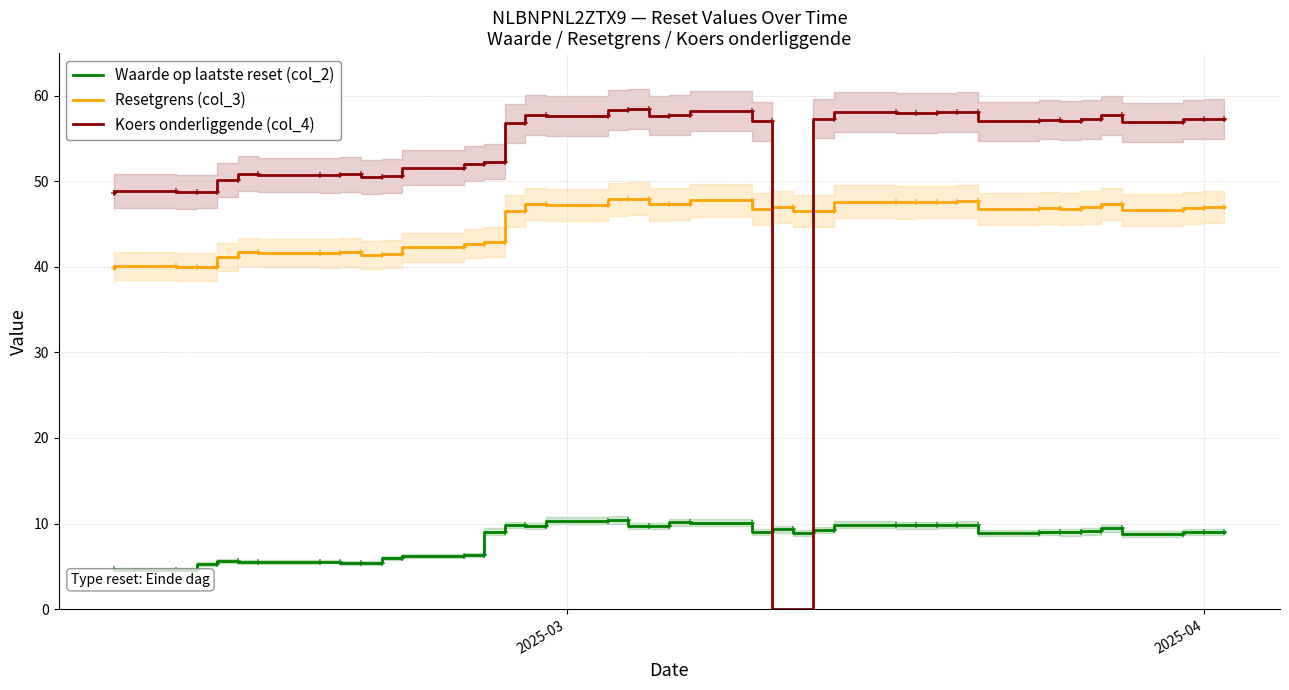

How many categories are shown in the chart?

39